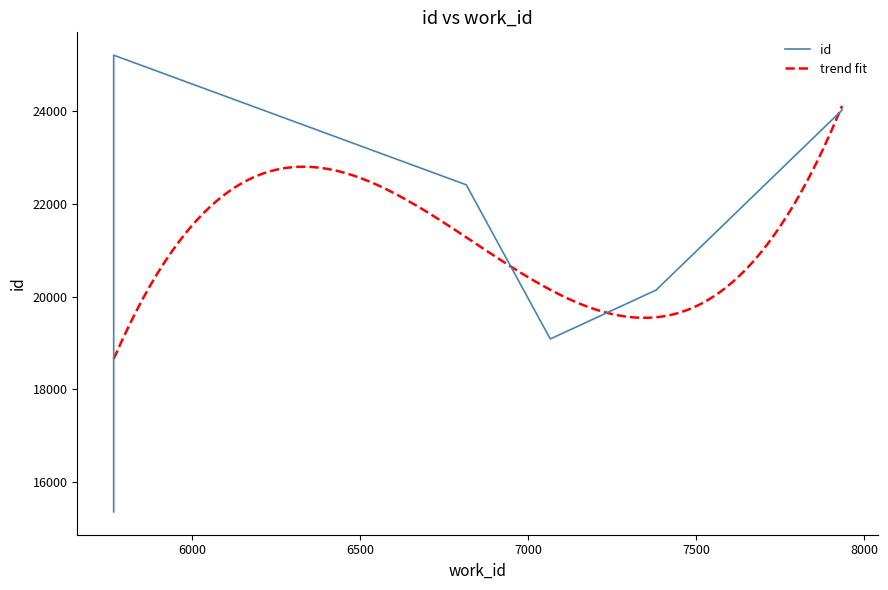

What is the ratio of the value at 5767 to the value at 5767?

0.6